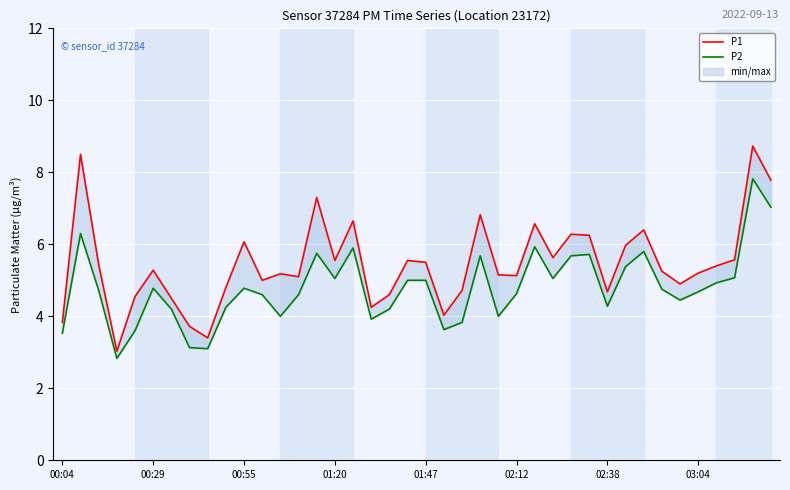

Rank the series at 12 from highest to lowest value.

P1, P2